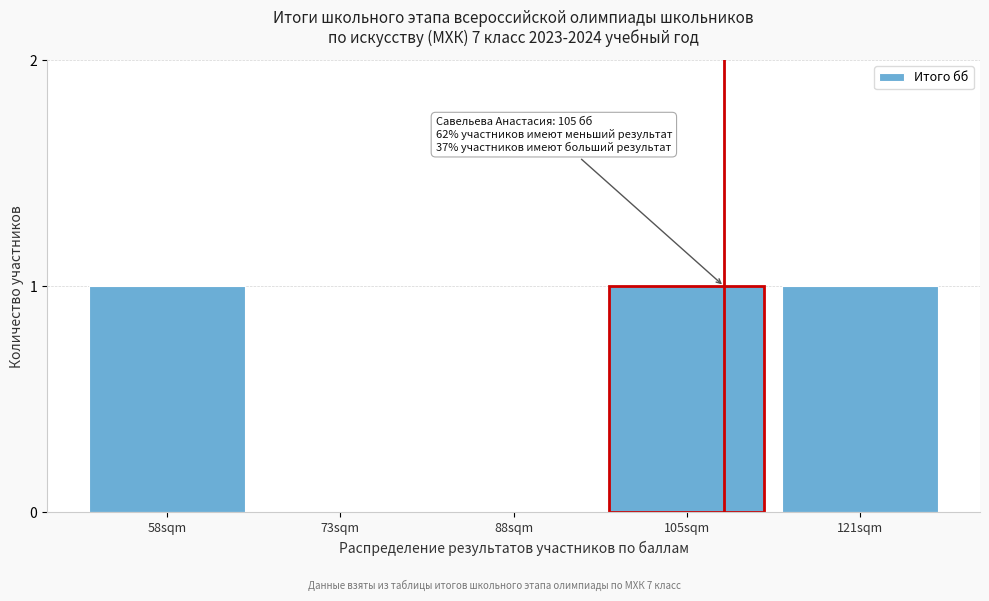

Reading left to right, list all the values displayed in this chart.

58sqm=1	73sqm=0	88sqm=0	105sqm=1	121sqm=1